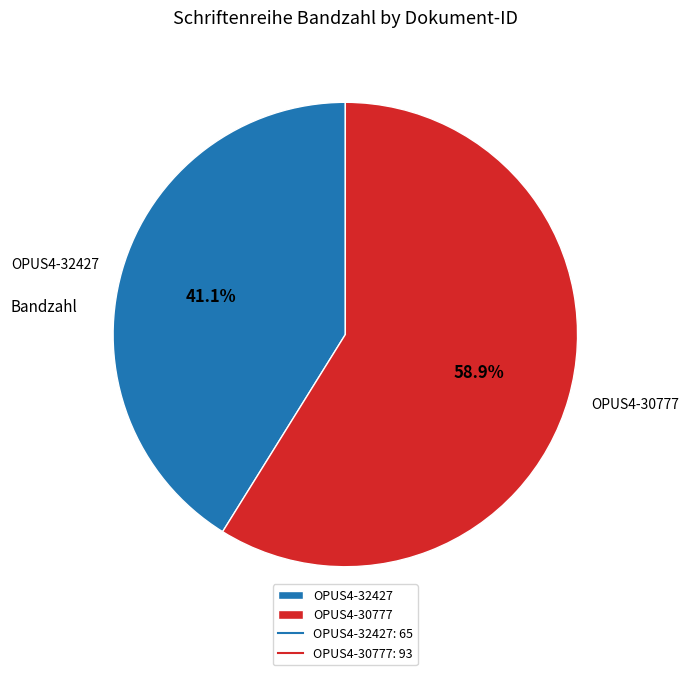

To the nearest percent, what portion does OPUS4-30777 represent?

59%